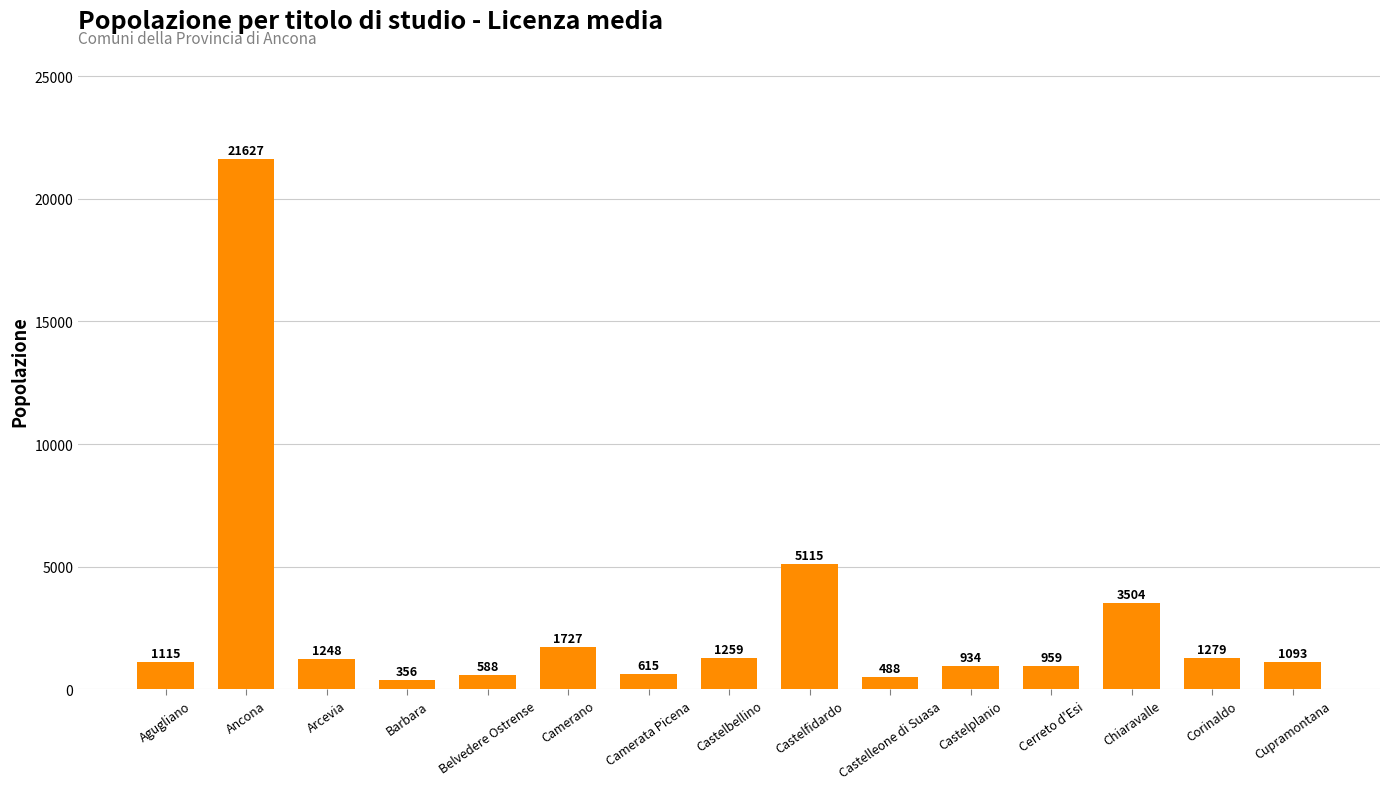

Count the number of categories in the chart.

15